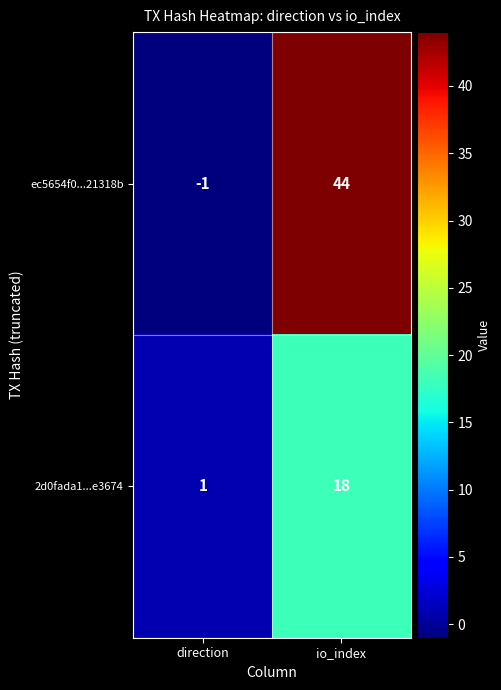

The 2d0fada1...e3674 series shows 2 at direction. True or false?

False